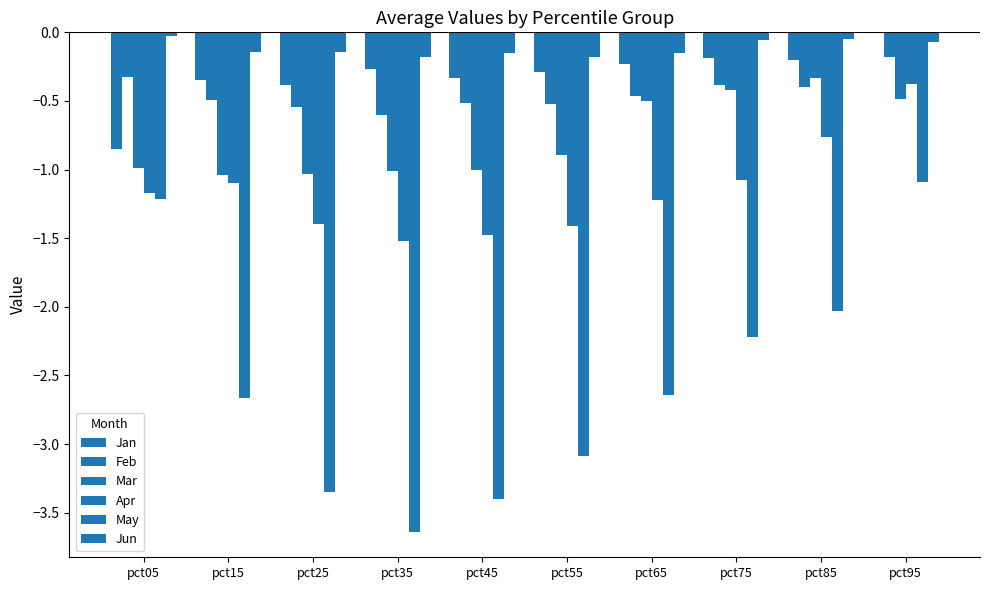

Are the bars horizontal?

No